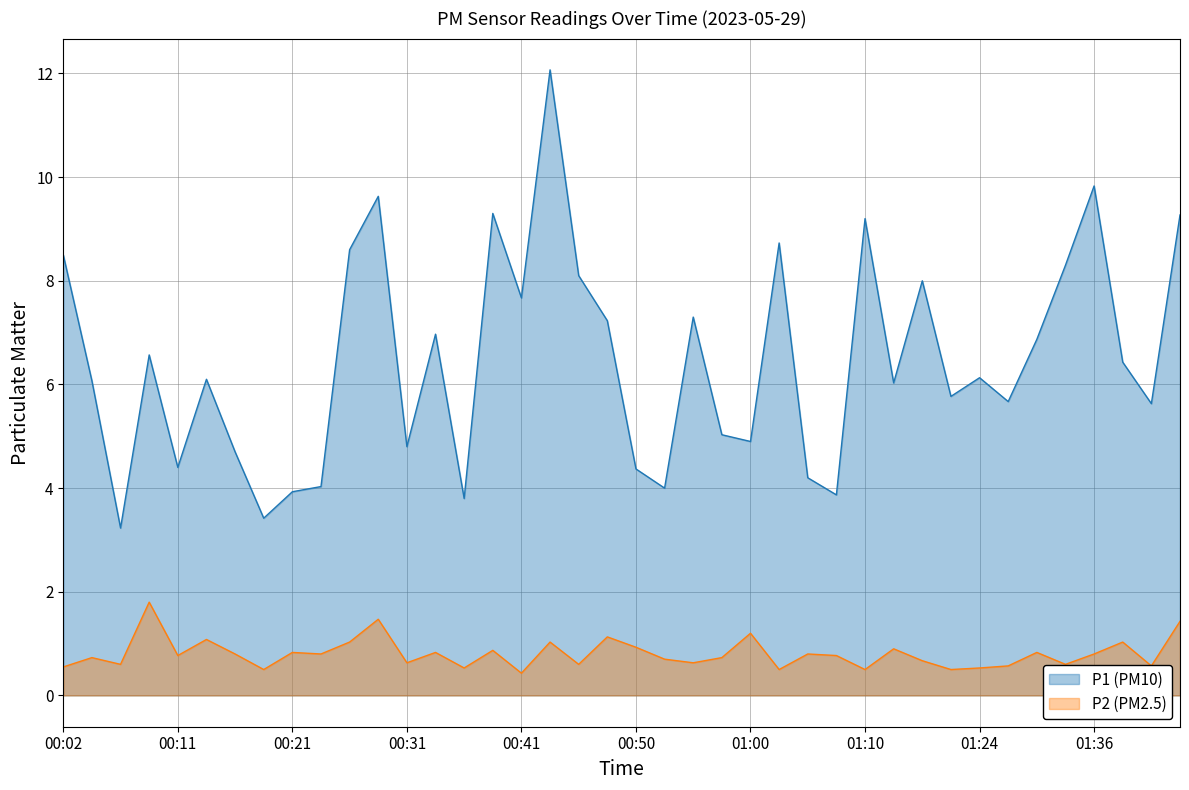

List the series in order of their overall mean, lowest first.

P2 (PM2.5), P1 (PM10)